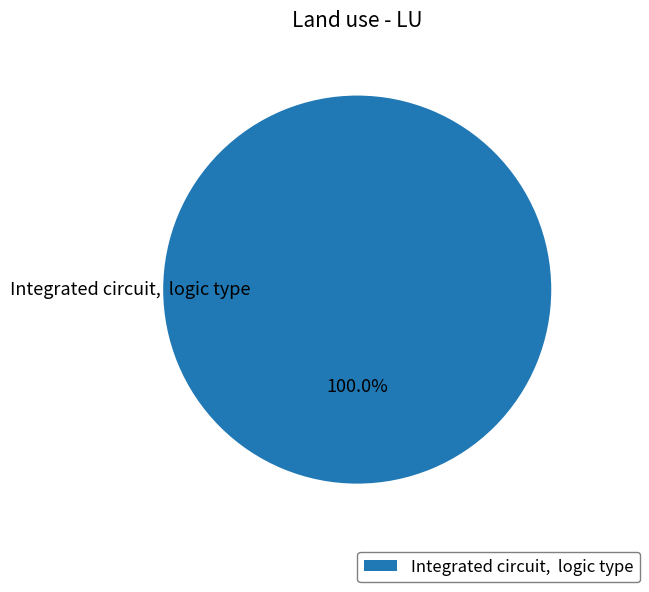

Rank the categories by value from lowest to highest.

Integrated circuit, logic type